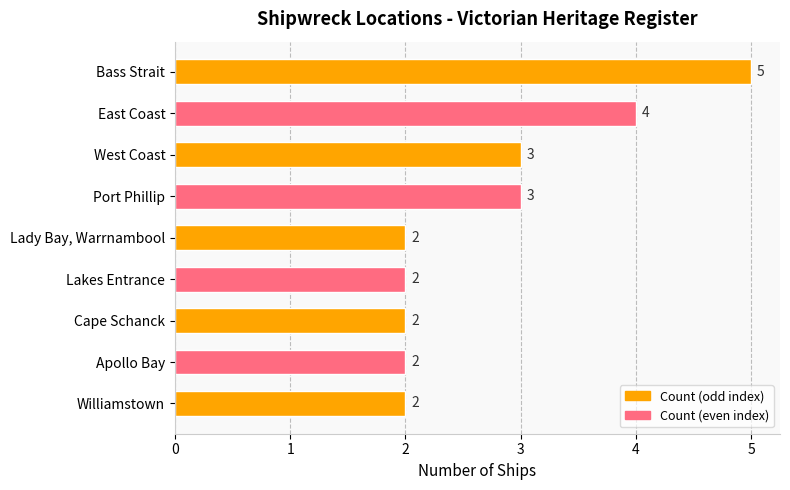

What is the ratio of the value at Lady Bay, Warrnambool to the value at Apollo Bay?

1.0